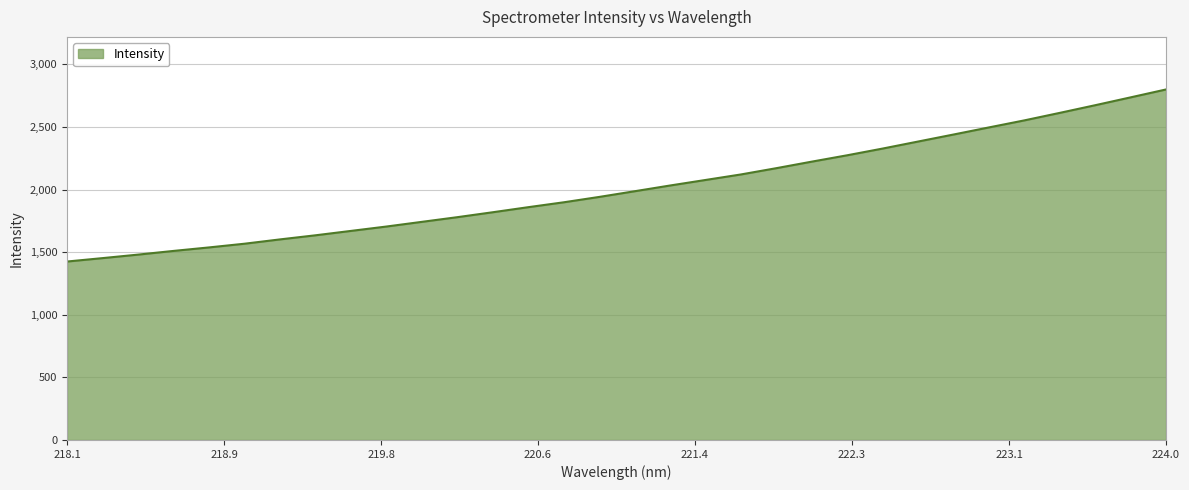

Reading right to left, what are all the values shown in this chart?

2799.2	2736.1	2673.4	2612.2	2552.3	2496.1	2439.4	2383.3	2327.2	2273.6	2222.8	2170.6	2120.5	2076.3	2032.2	1986.3	1940.9	1898.1	1859.1	1818.6	1779.2	1741.9	1704.5	1669.5	1634.5	1601.7	1567.3	1537.7	1509.7	1480.2	1452.3	1425.0